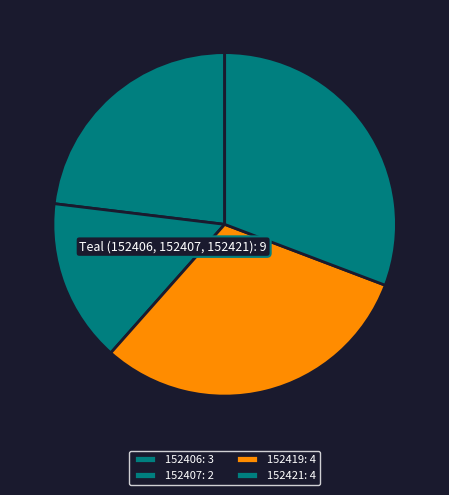

Do 152419 and 152406 together represent more than half of the pie?

Yes